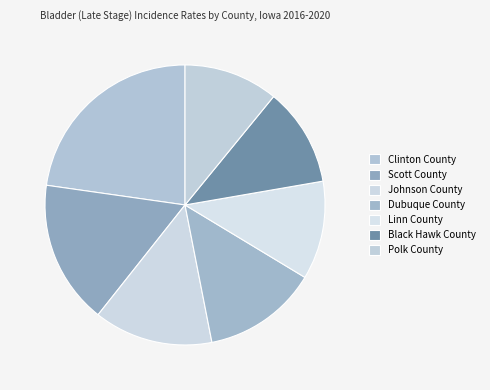

Is it true that Johnson County is 1% of the pie?

False